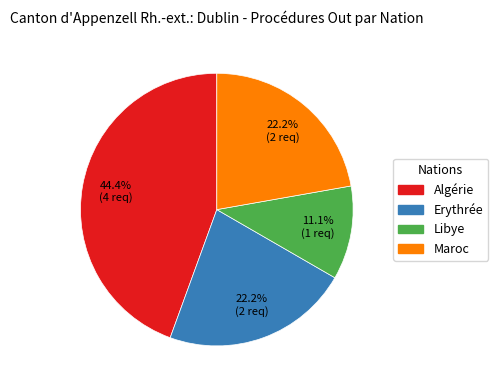

How many segments does this pie chart have?

4